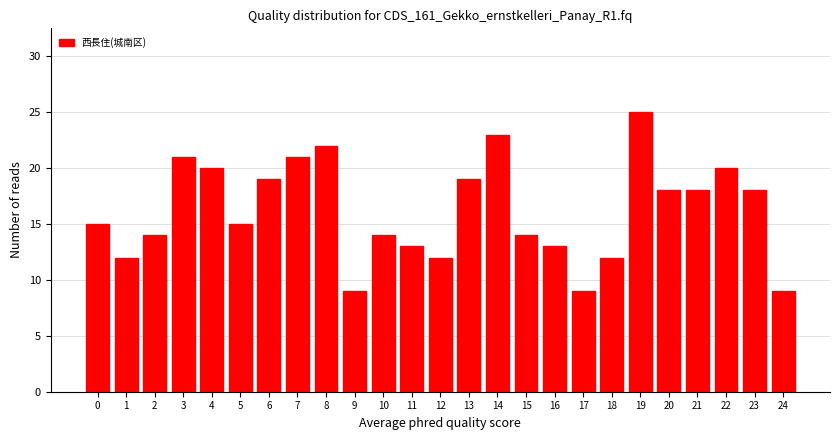

Reading right to left, extract all data points from this chart.

9	18	20	18	18	25	12	9	13	14	23	19	12	13	14	9	22	21	19	15	20	21	14	12	15